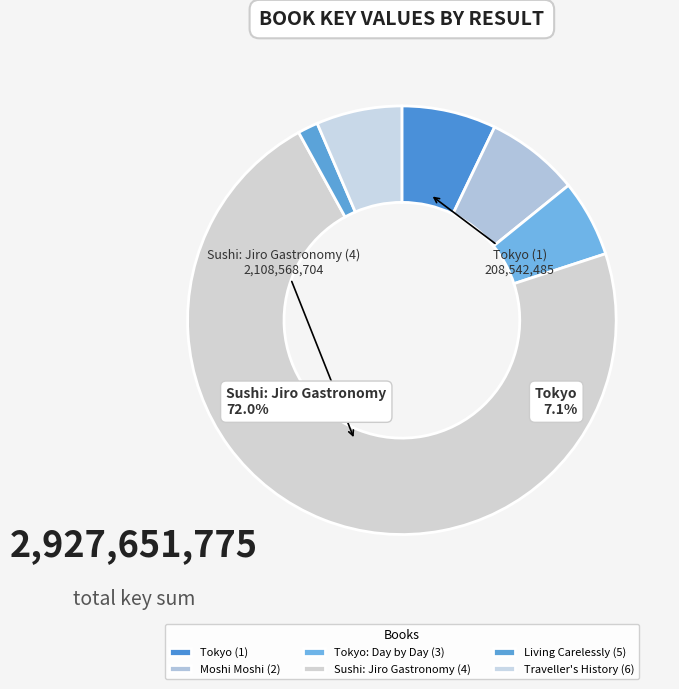

What is the majority slice?

Sushi: Jiro Gastronomy (4)